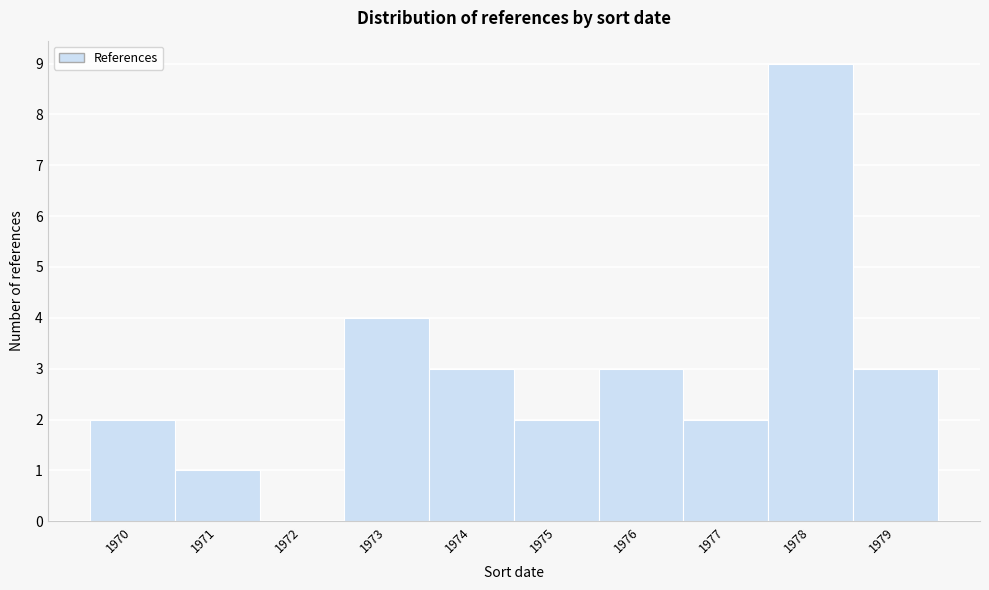

What is the height of the bar covering 1969.5 to 1970.5 on the x-axis? The values are not printed on the chart, so give them approximately, as read against the axis.

2